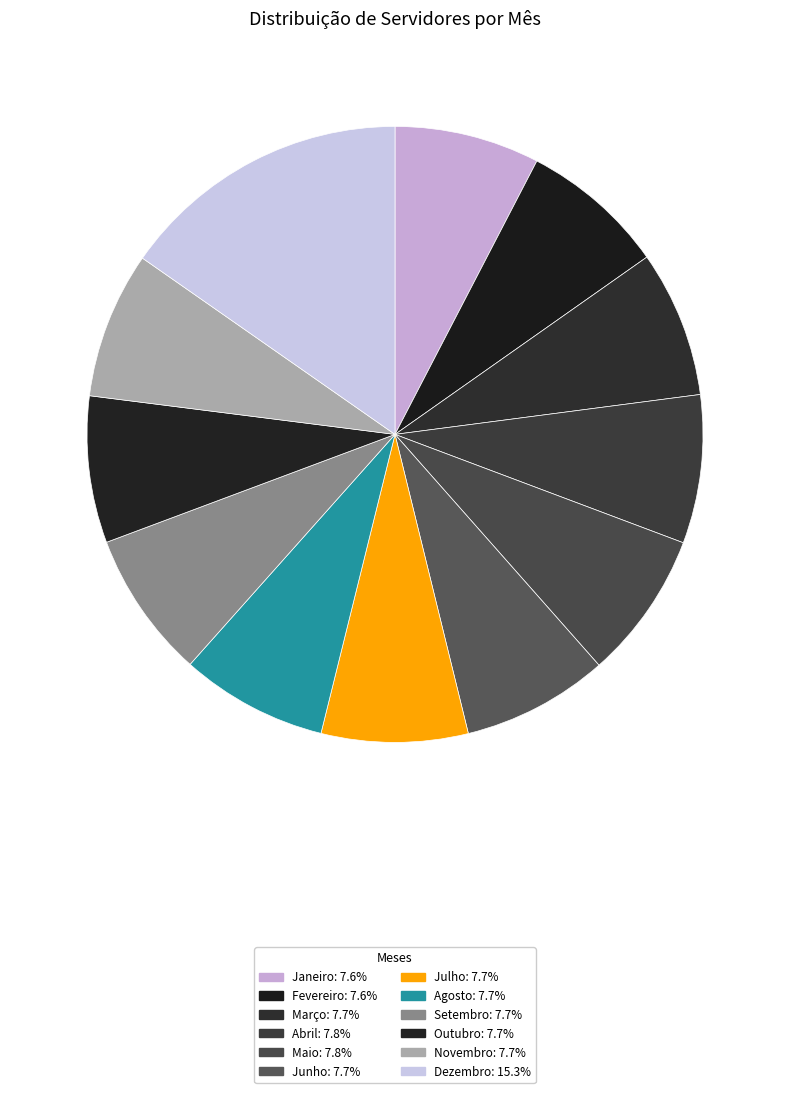

How many segments does this pie chart have?

12